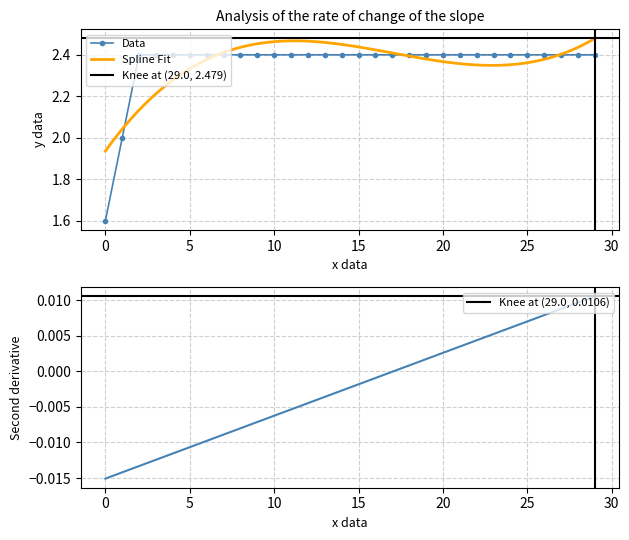

What is the maximum value for Data?

2.4